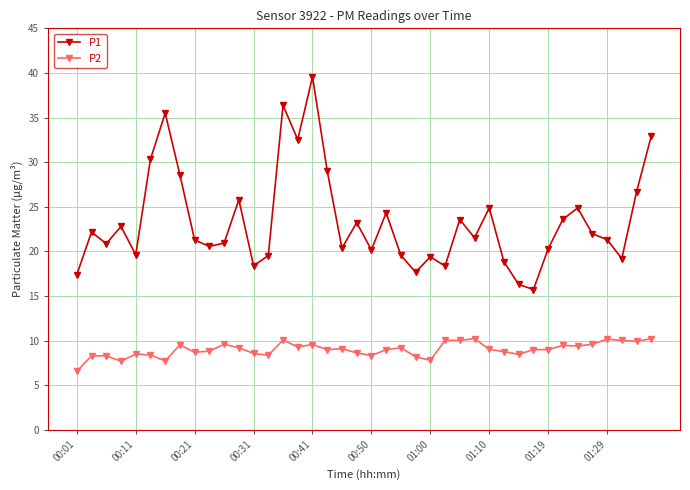

List the series in order of their overall mean, highest first.

P1, P2